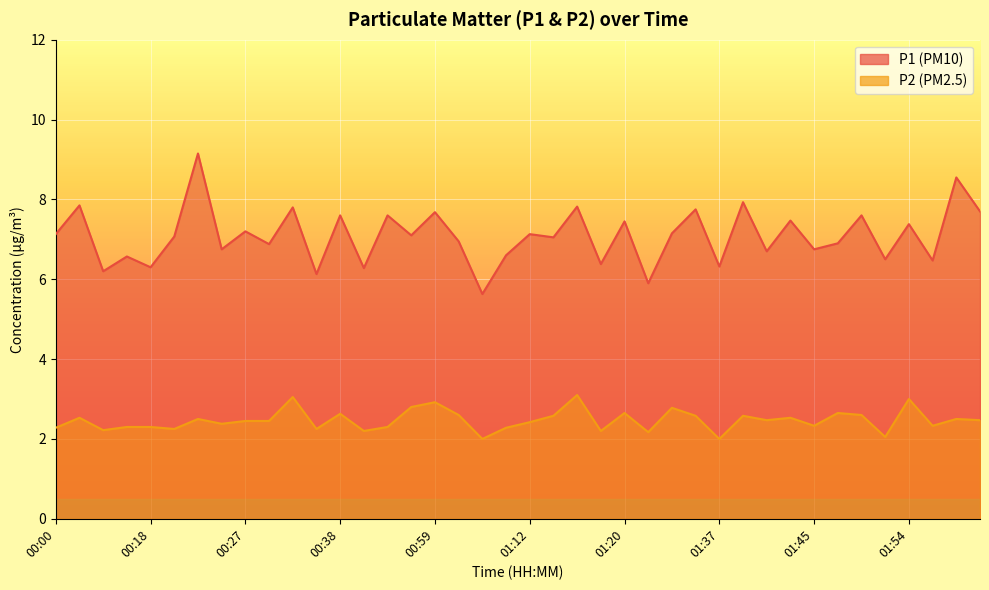

Rank the categories by P2 value from lowest to highest.

01:07, 01:37, 01:52, 01:27, 00:40, 01:18, 00:04, 00:20, 00:35, 00:00, 01:09, 00:10, 00:18, 00:42, 01:45, 01:56, 00:25, 01:12, 00:27, 00:31, 01:41, 02:07, 00:22, 02:03, 00:02, 01:43, 01:14, 01:33, 01:39, 01:01, 01:50, 00:38, 01:20, 01:48, 01:29, 00:56, 00:59, 01:54, 00:33, 01:16